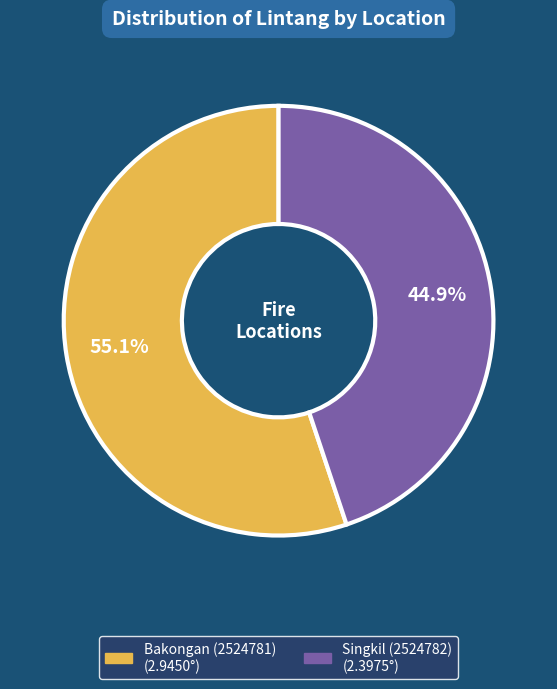

Which category accounts for the majority?

Bakongan (2524781)